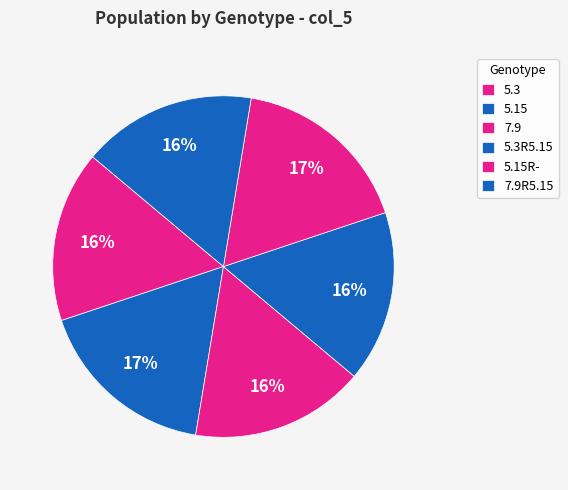

How many segments does this pie chart have?

6